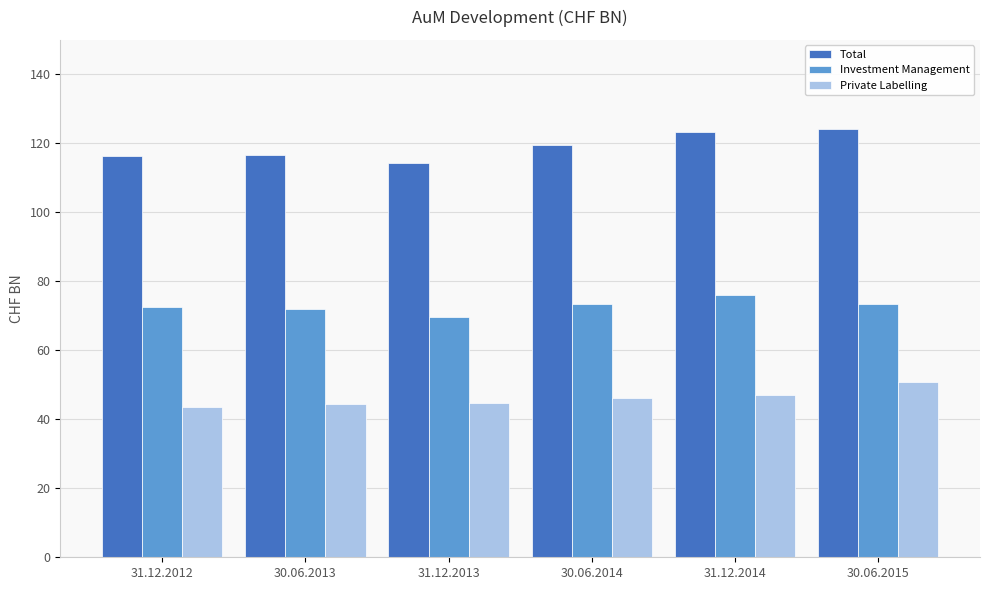

What is the greatest value displayed?

124.2